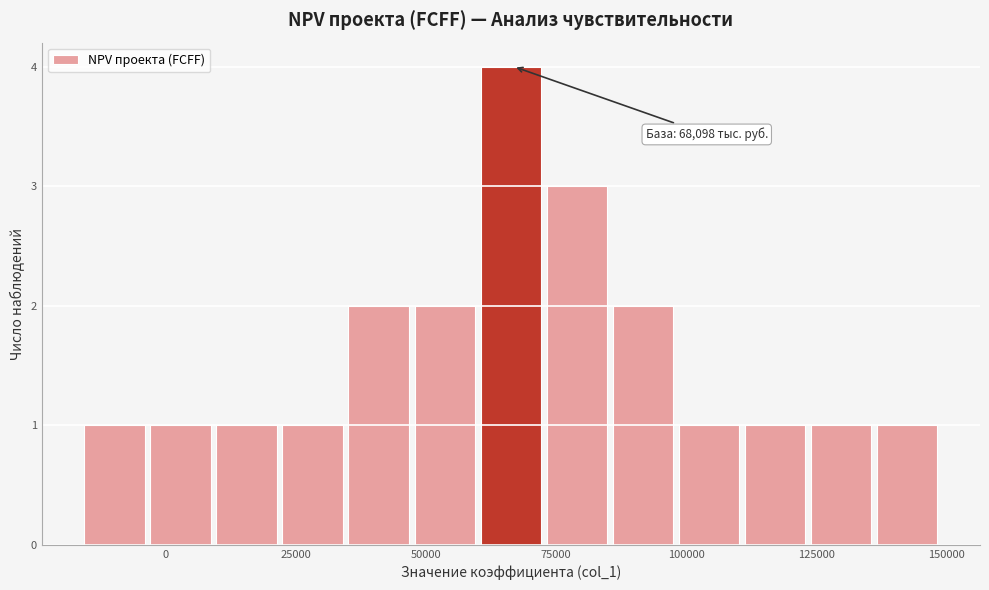

Around what value on the x-axis is the tallest bar? Give the approximate position of its centre, as read against the axis.

65000